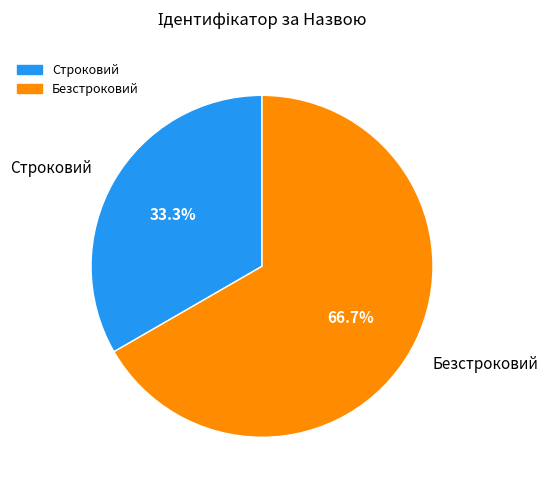

What portion of the pie excludes Строковий?

66.7%